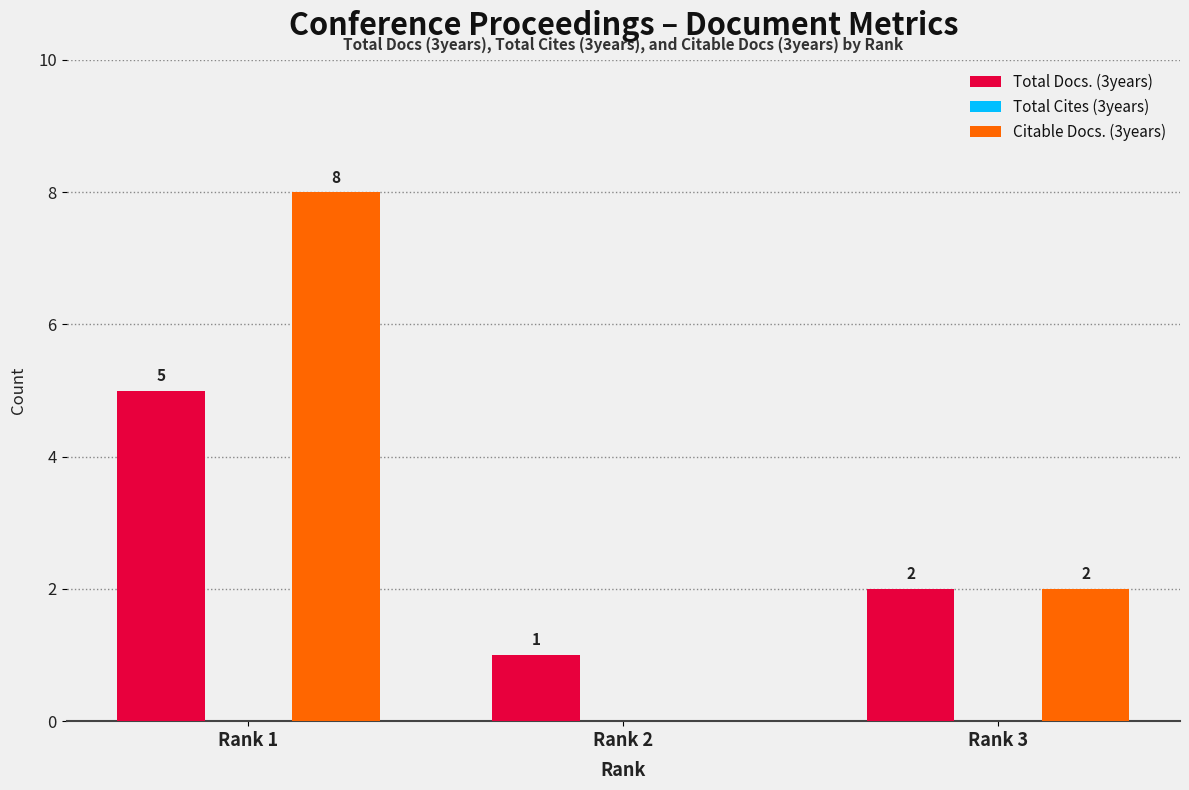

Reading left to right, transcribe all the data shown in this chart.

Total Docs. (3years): Rank 1=5	Rank 2=1	Rank 3=2
Citable Docs. (3years): Rank 1=8	Rank 2=0	Rank 3=2